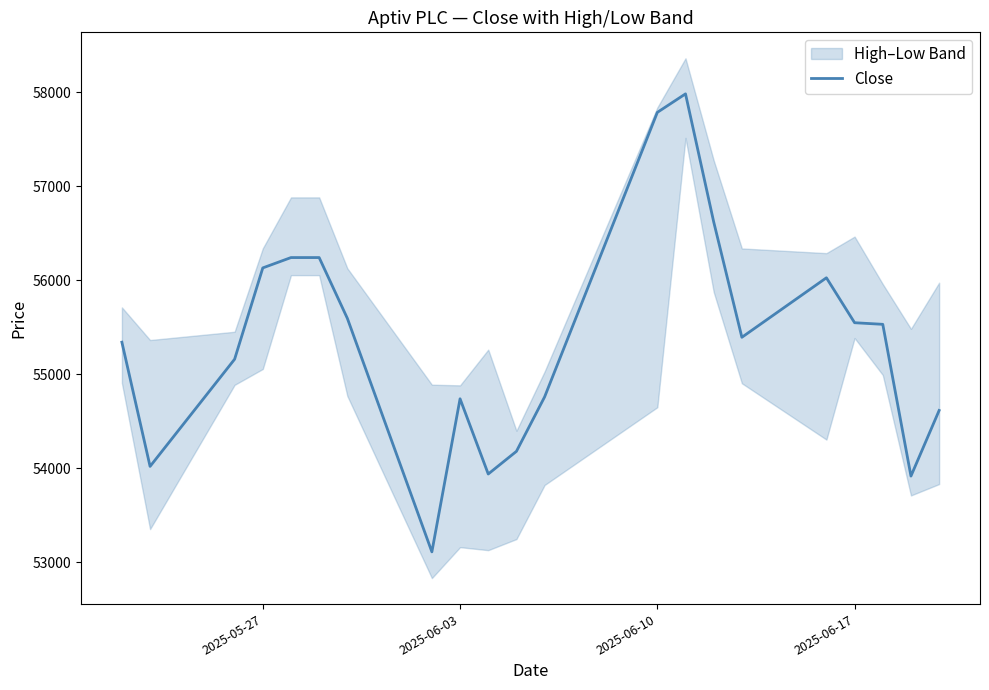

What is the value of the 21st point from the left?

54616